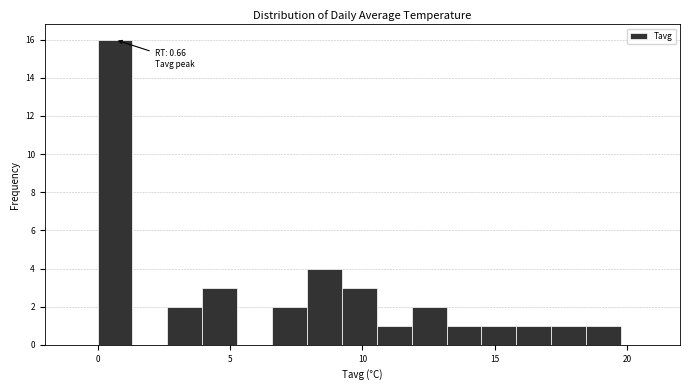

Around what value on the x-axis is the tallest bar? Give the approximate position of its centre, as read against the axis.

0.5